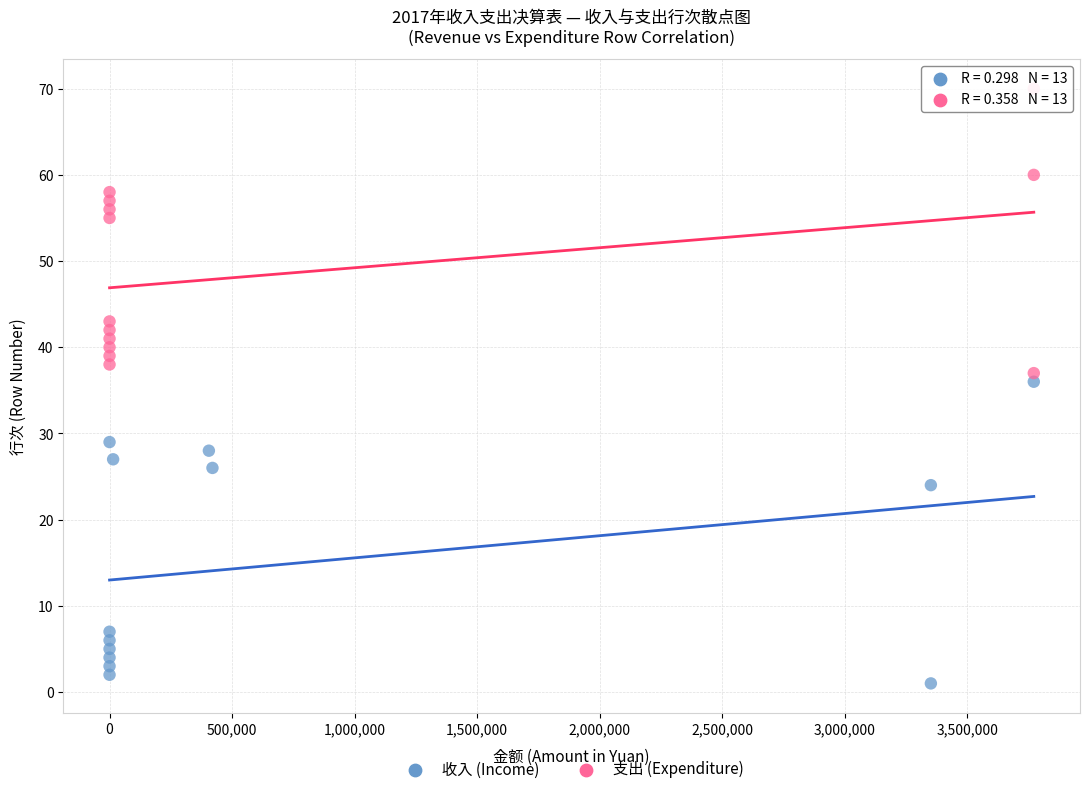

Which series contains the lowest Y value?

收入 (Income)